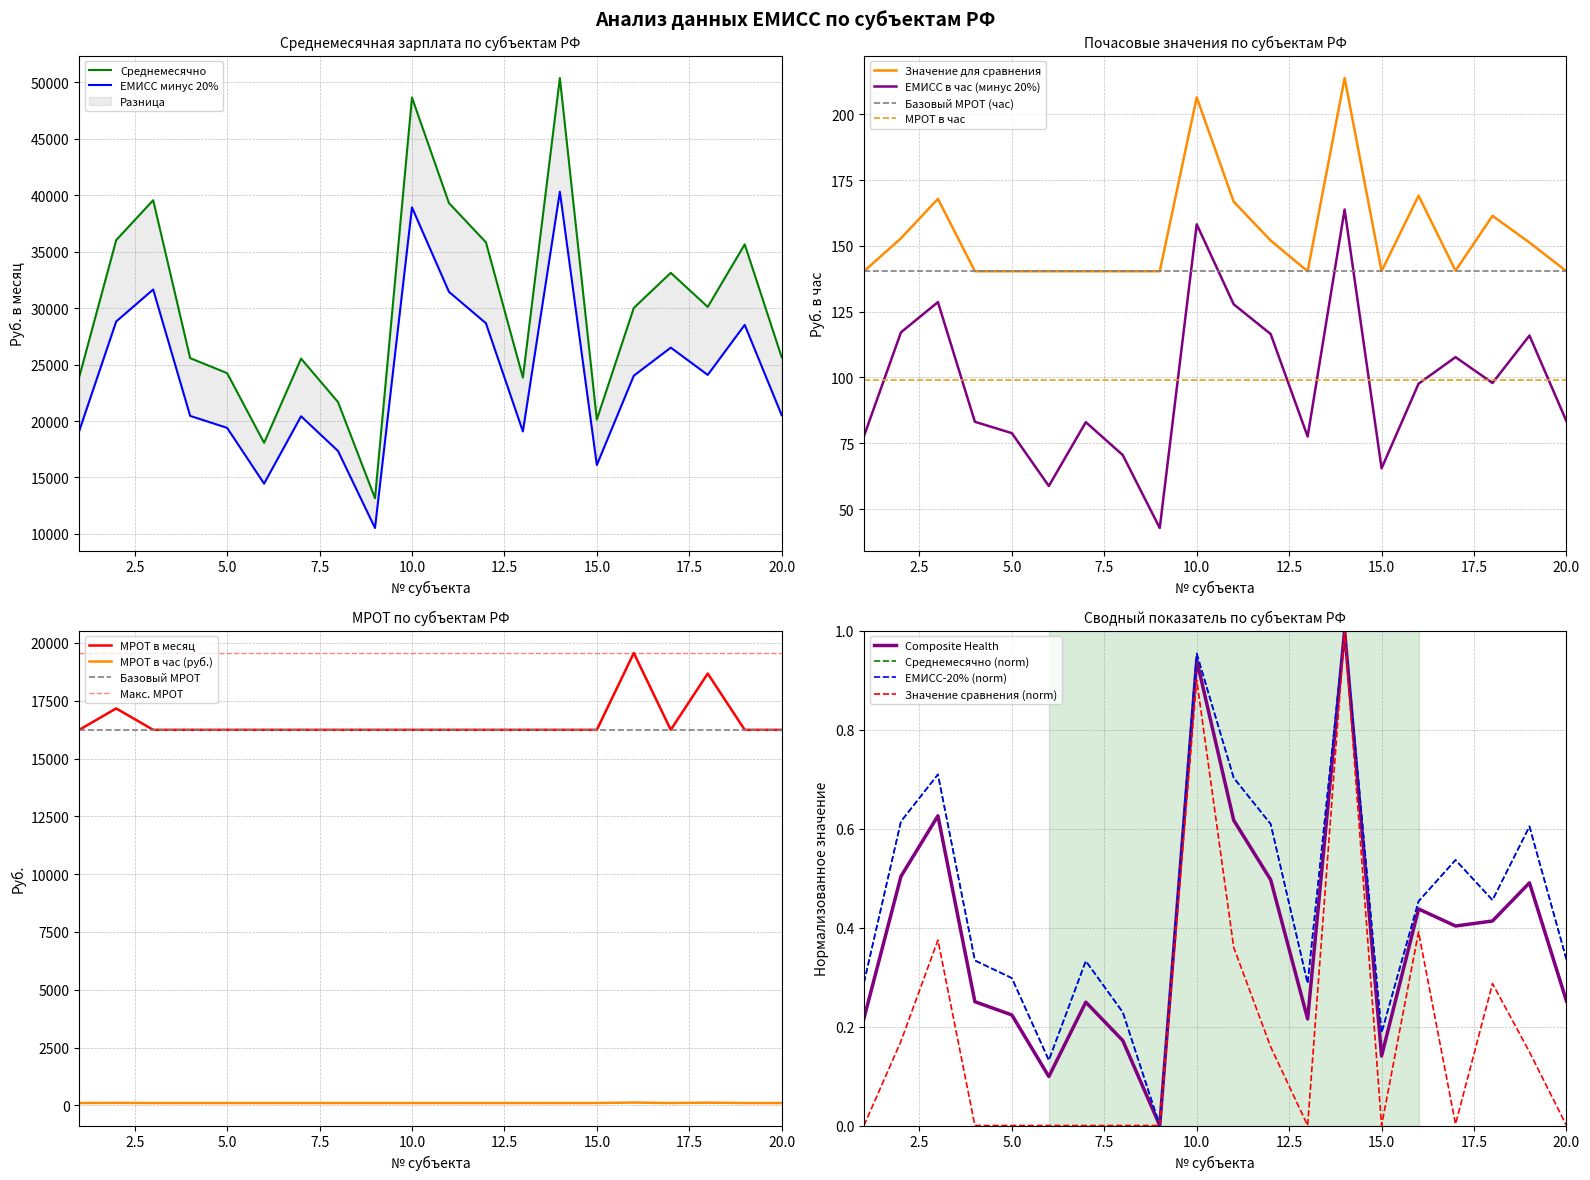

The value of ЕМИСС в час (минус 20%) at 5.0 is 78.8. True or false?

True